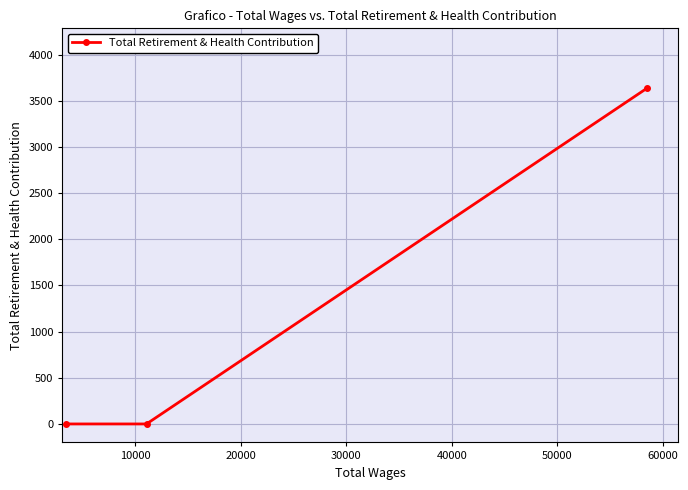

What is the greatest value displayed?

3639